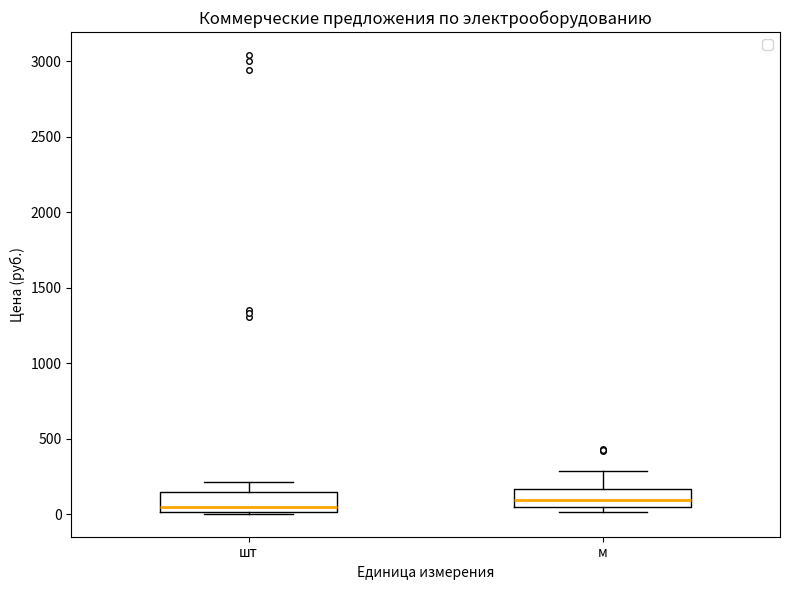

Reading left to right, transcribe this box plot: for each box, give where its median line is, the range the box spans, and where its two whiskers end, as read against the y-axis. The values are not printed on the chart, so give them approximately, as read against the axis.

шт: median 50, box 0 to 150, whiskers 0 to 200
м: median 100, box 50 to 150, whiskers 0 to 300